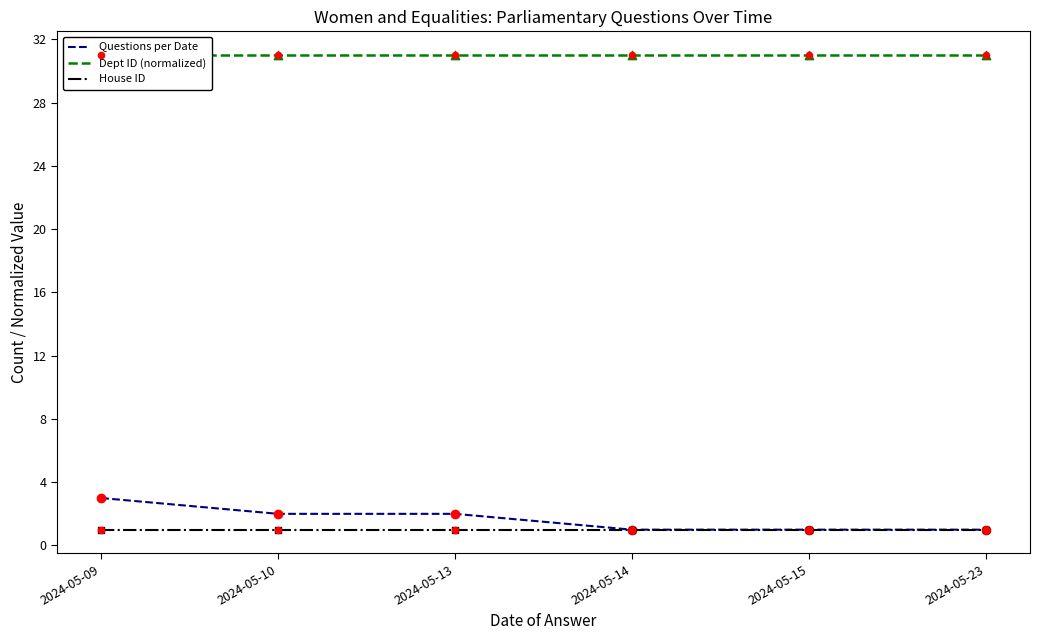

What is the total value across all series at 2024-05-23?

33